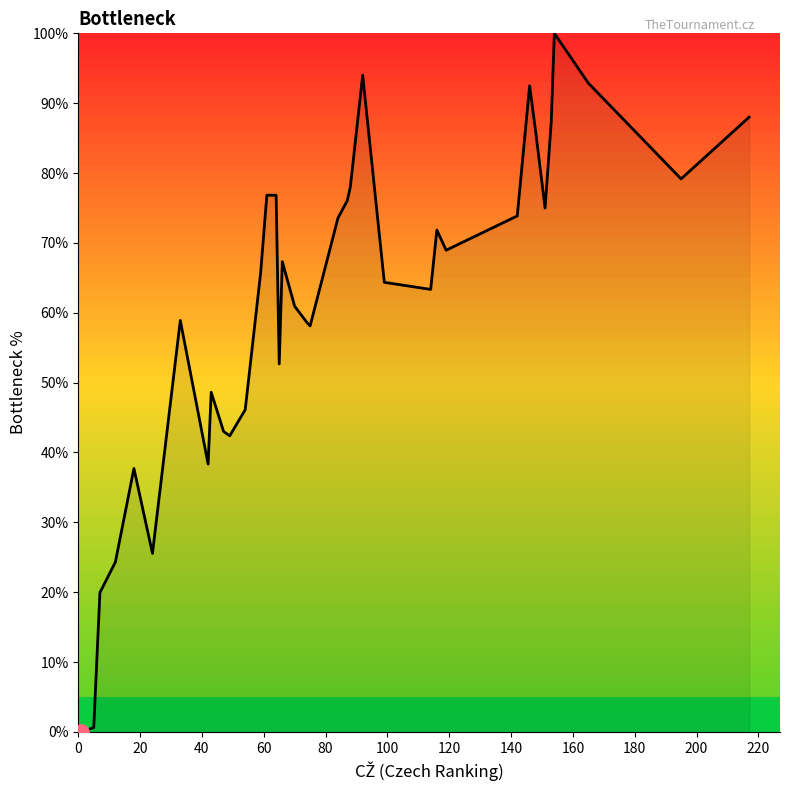

What is the maximum value shown in the chart?

100.0